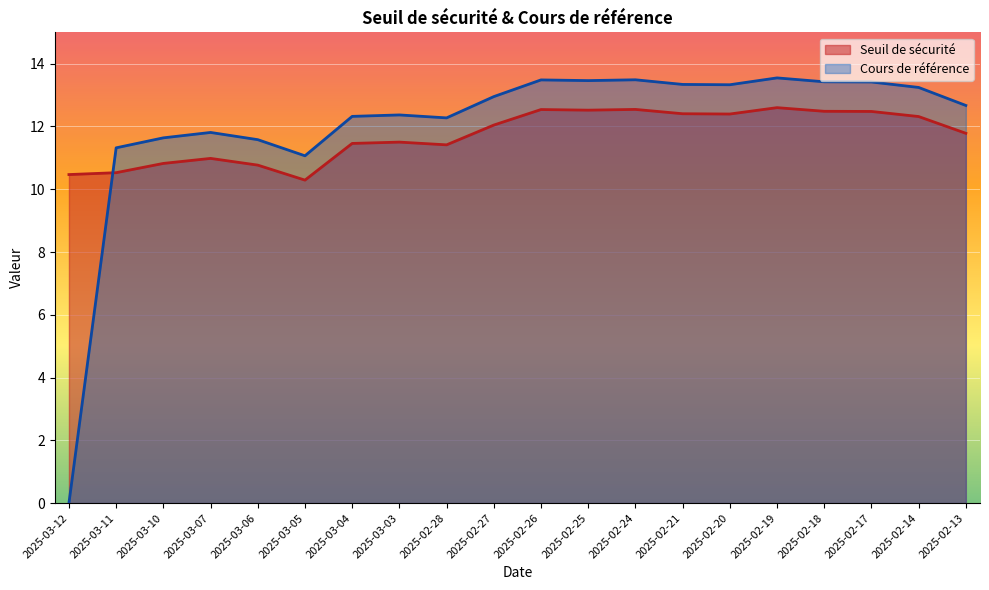

How many positive values does the Cours de référence series have?

19